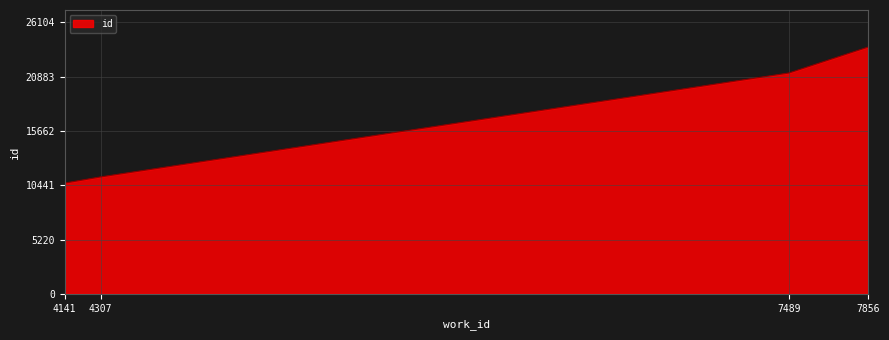

Rank the categories by value from lowest to highest.

4141, 4307, 7489, 7856